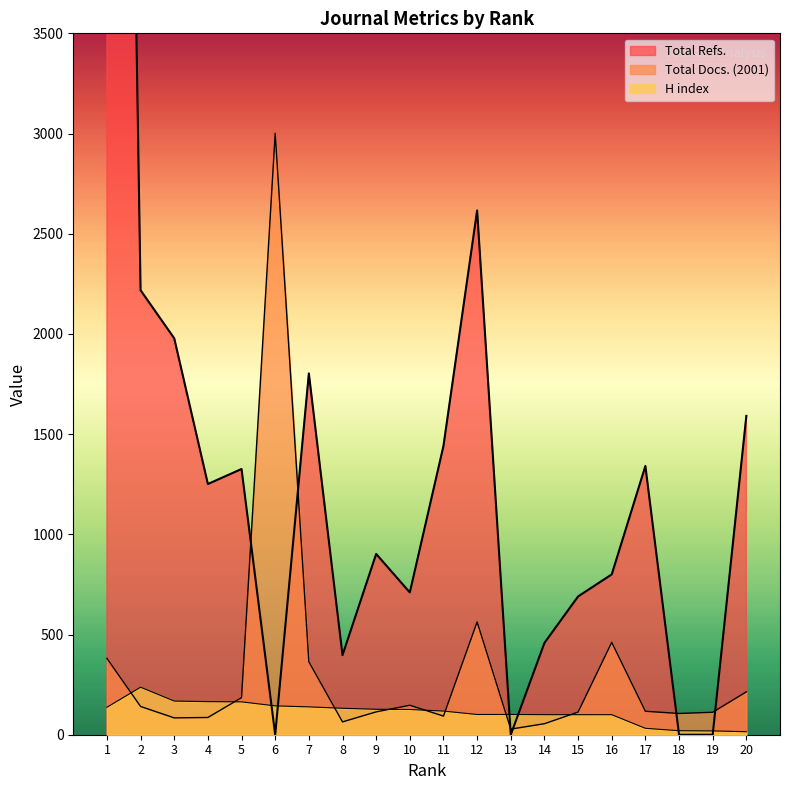

Where is the first local maximum for H index?

2